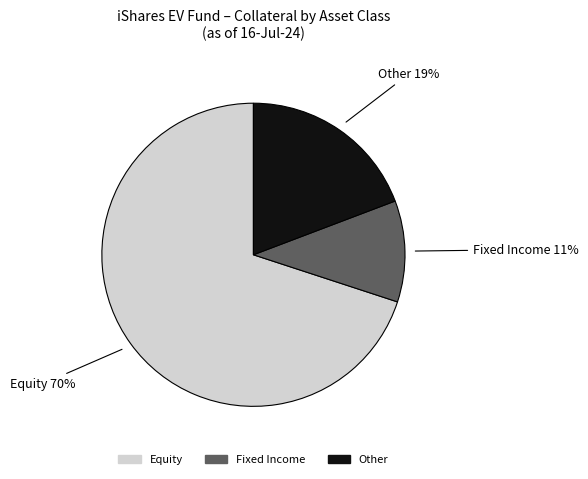

To the nearest percent, what is the difference between the largest and smallest slice percentages?

59%